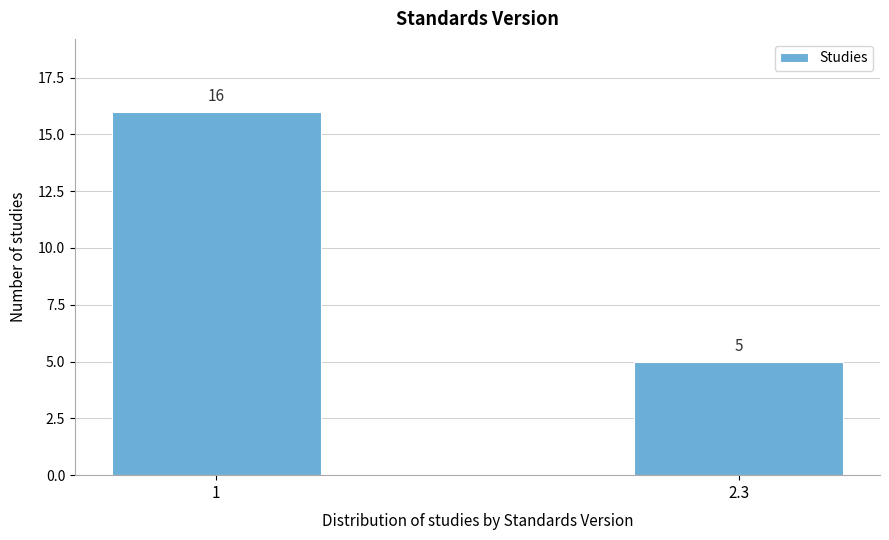

Reading right to left, transcribe all the data shown in this chart.

5	16